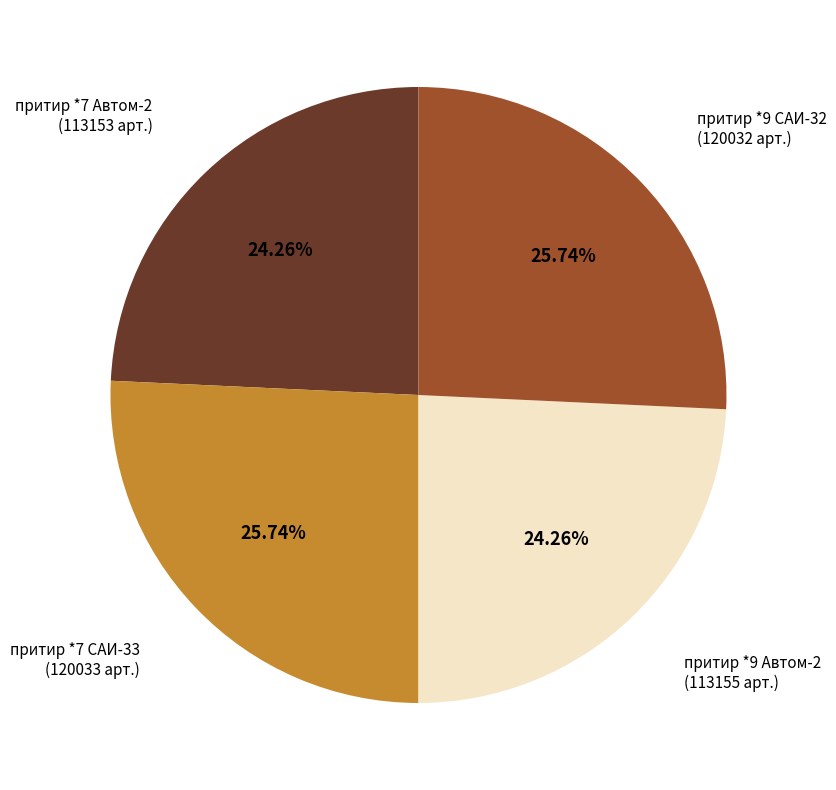

Is there any slice that represents more than half of the pie?

No